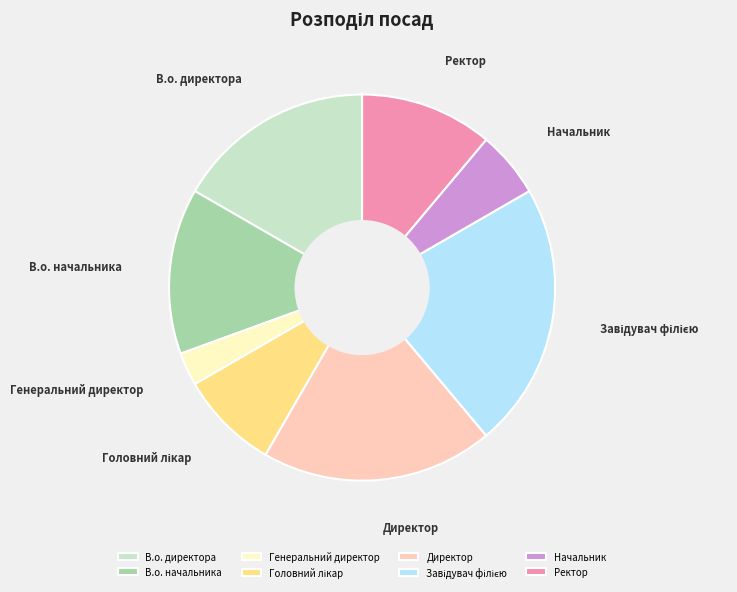

Is the sum of Генеральний директор and В.о. начальника greater than half?

No